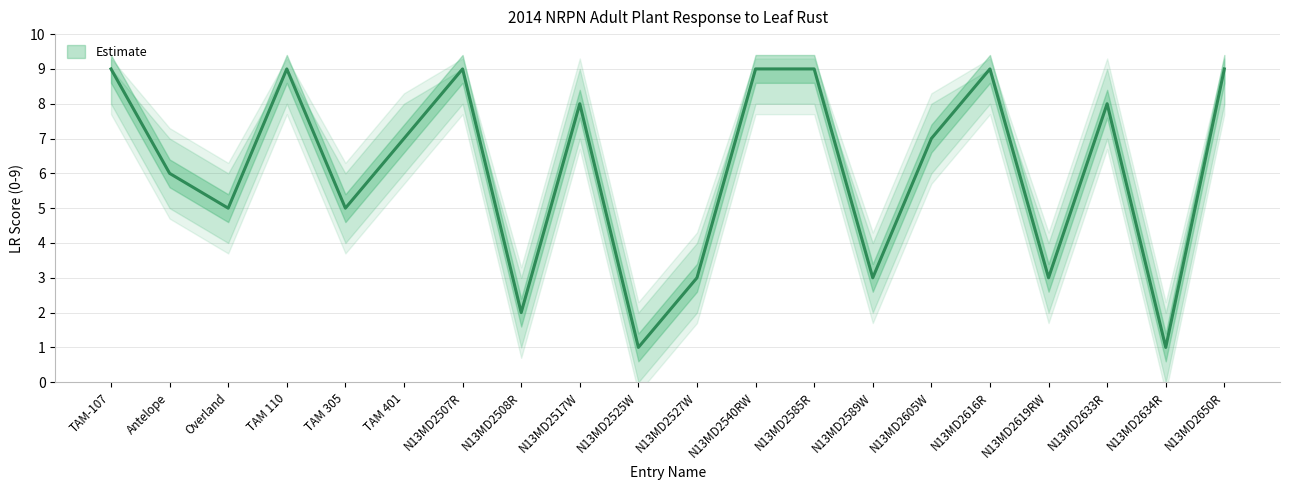

Is this an area chart (filled region under the line)?

No